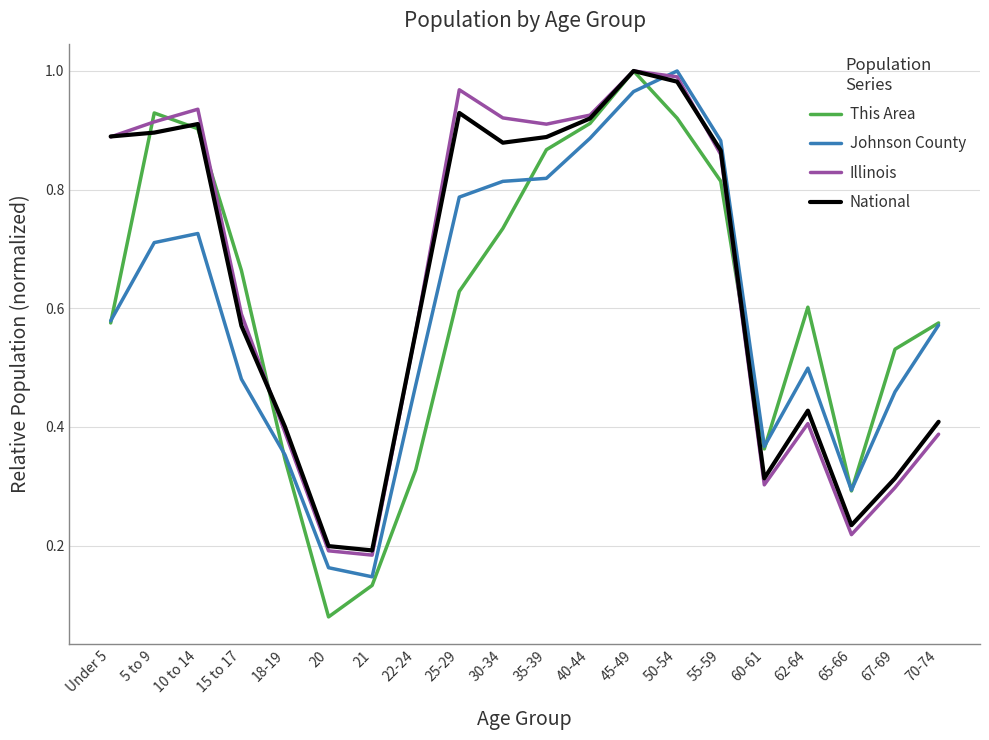

How many interior local valleys does the Illinois series have?

4